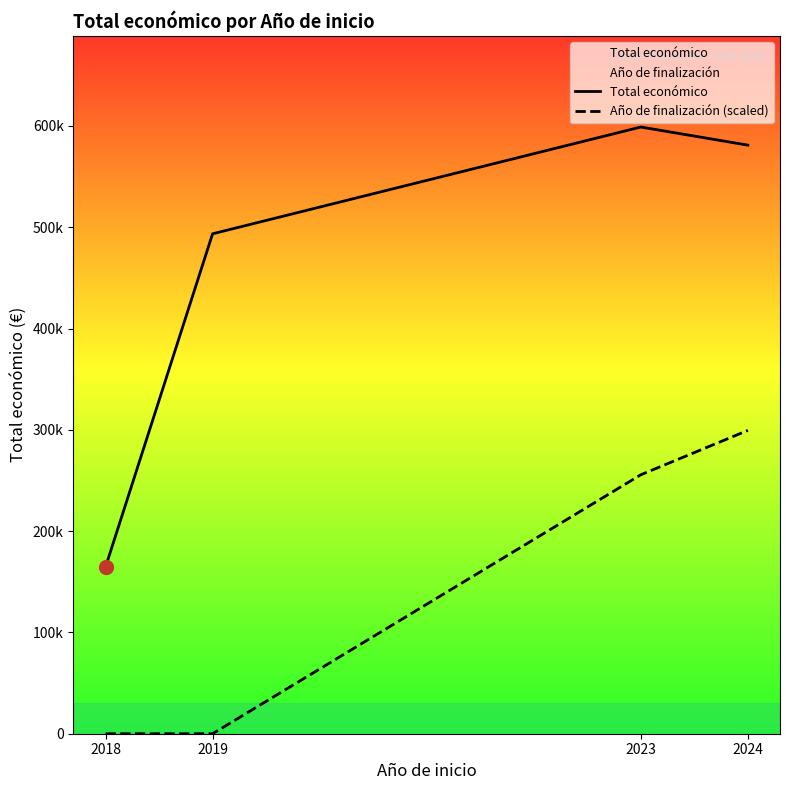

Which series has the largest Y range (max minus min)?

Total económico